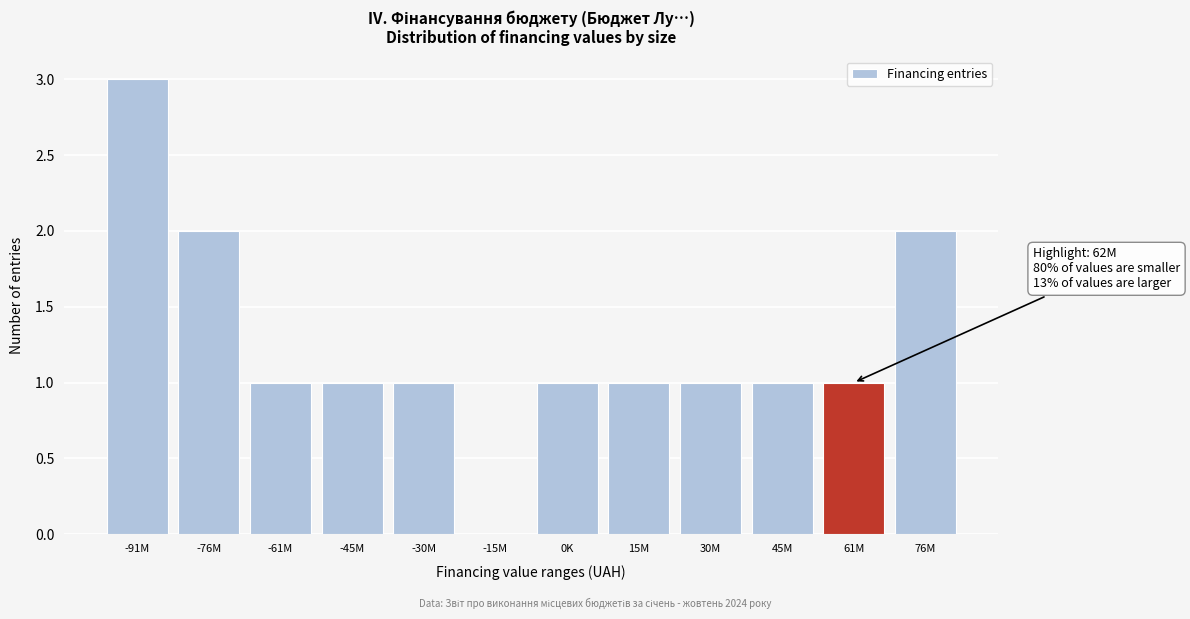

Reading left to right, list all the values displayed in this chart.

-91M=3	-76M=2	-61M=1	-45M=1	-30M=1	-15M=0	0K=1	15M=1	30M=1	45M=1	61M=1	76M=2